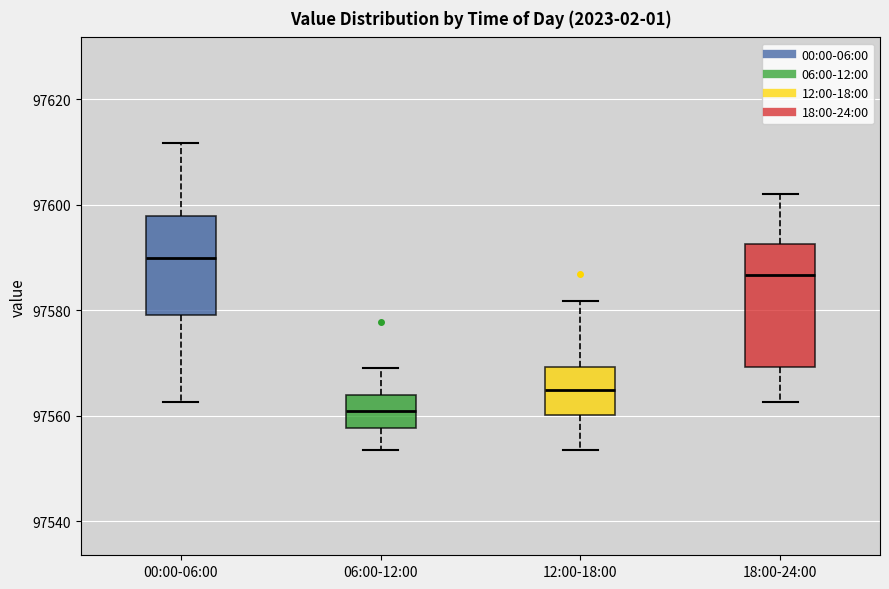

Reading left to right, transcribe this box plot: for each box, give where its median line is, the range the box spans, and where its two whiskers end, as read against the y-axis. The values are not printed on the chart, so give them approximately, as read against the axis.

00:00-06:00: median 97590, box 97580 to 97598, whiskers 97562 to 97612
06:00-12:00: median 97560, box 97558 to 97564, whiskers 97554 to 97570
12:00-18:00: median 97564, box 97560 to 97570, whiskers 97554 to 97582
18:00-24:00: median 97586, box 97570 to 97592, whiskers 97562 to 97602